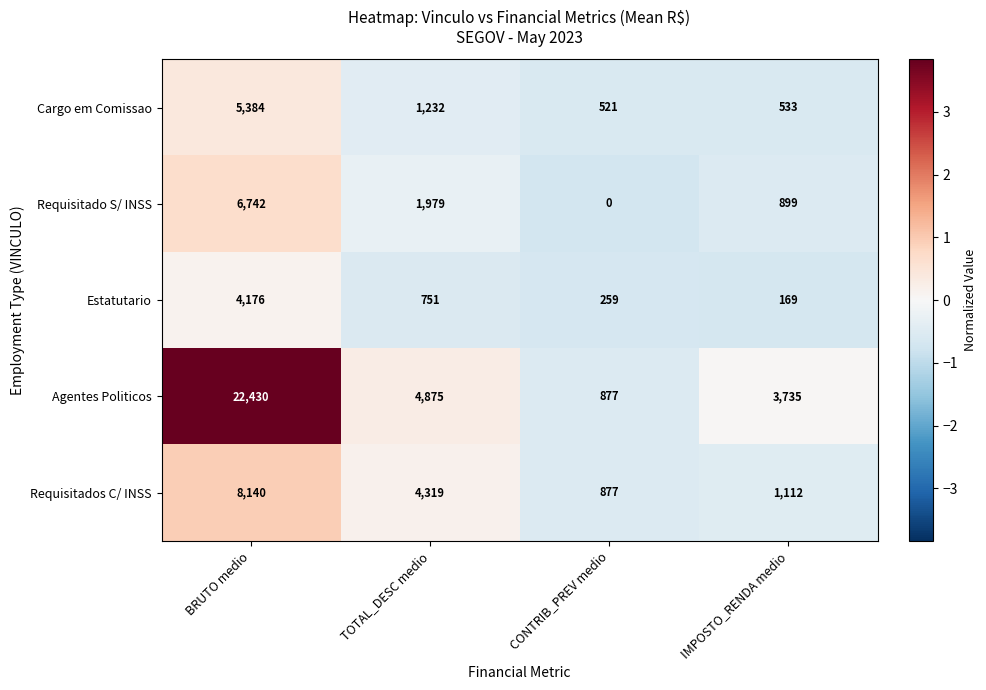

Rank the series at BRUTO medio from highest to lowest value.

Agentes Politicos, Requisitados C/ INSS, Requisitado S/ INSS, Cargo em Comissao, Estatutario